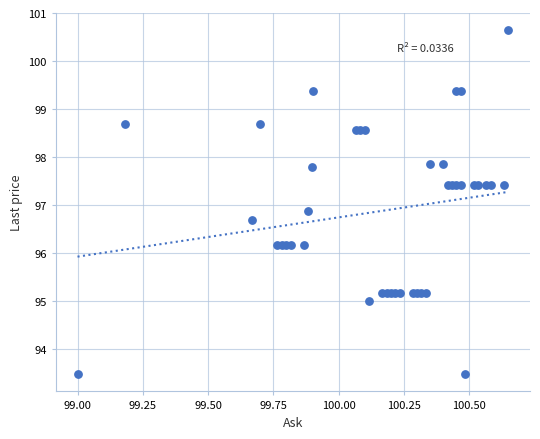

What Y value in the scatter plot is closest to 97?

96.9